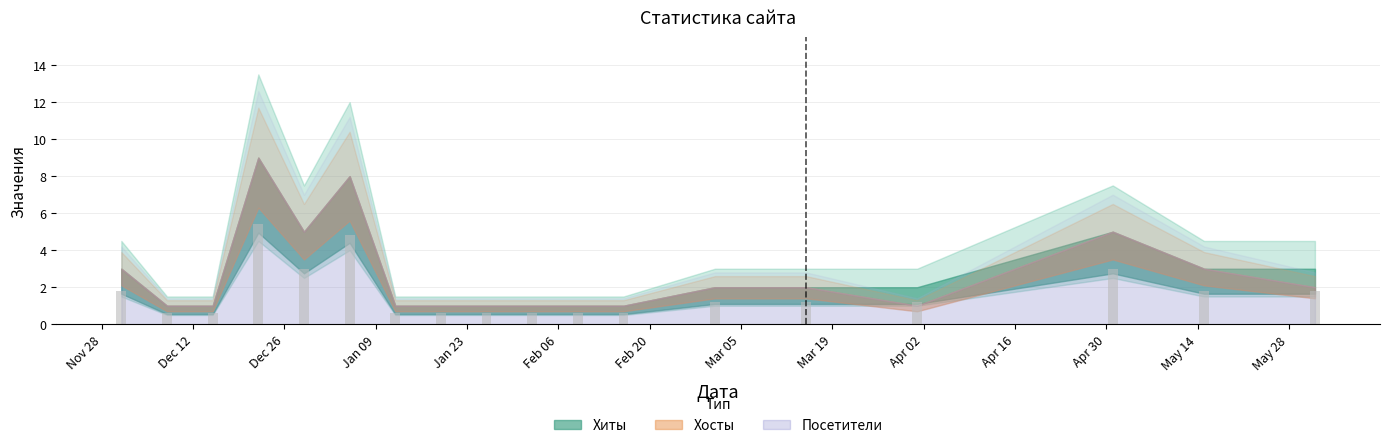

What is the difference between the maximum and minimum values?

4.8